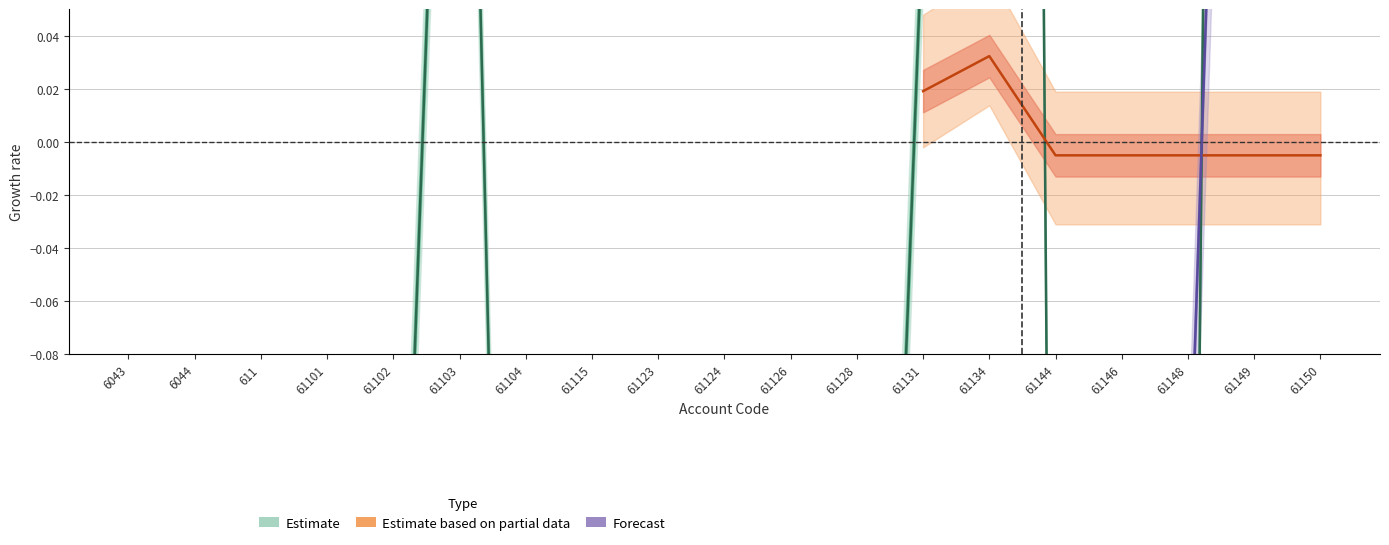

What position from the right is 61131?

7